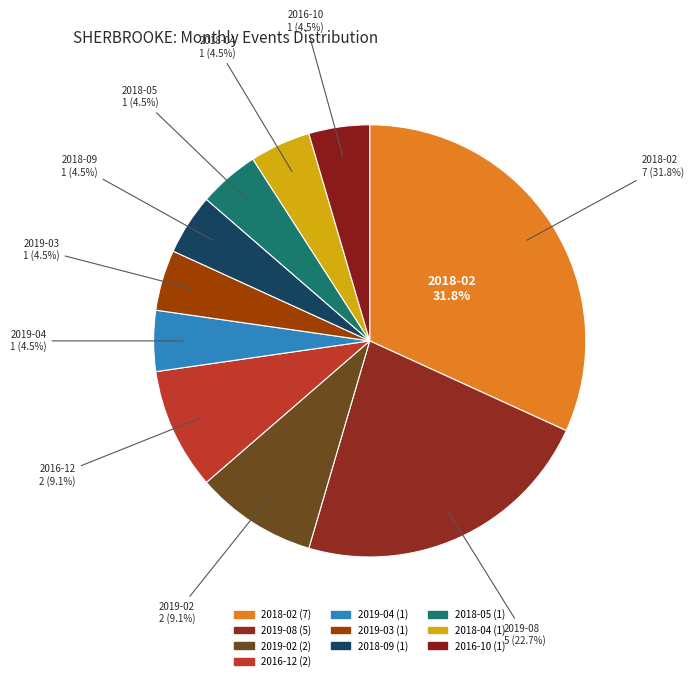

What is the change in value from 2016-12 to 2019-03?

-1